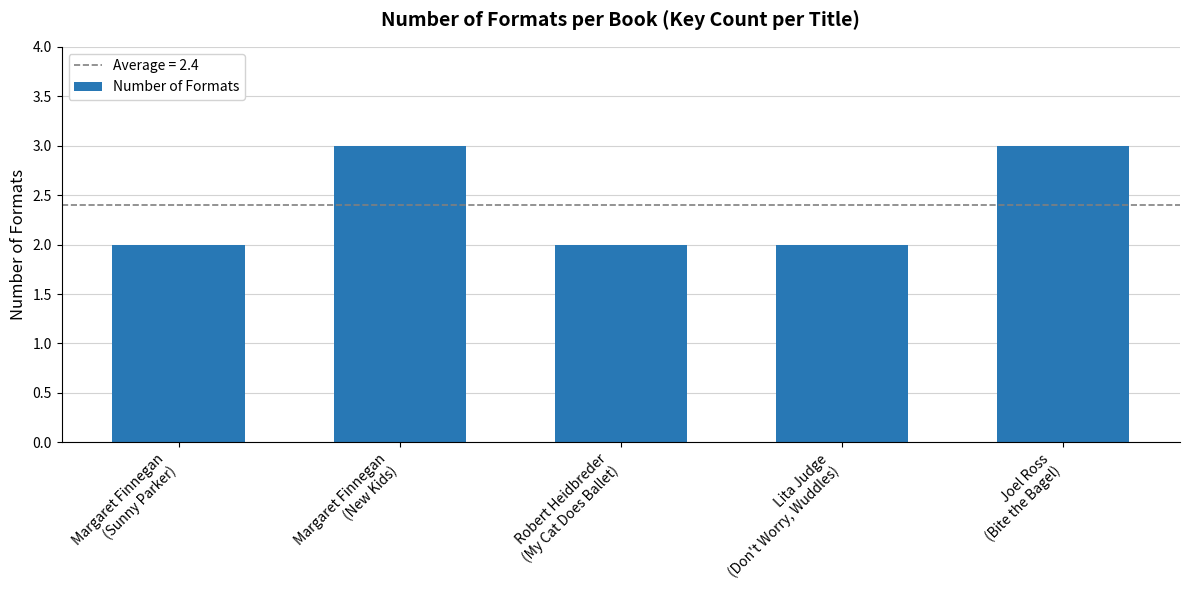

Count the values in the range 2 to 3.

5